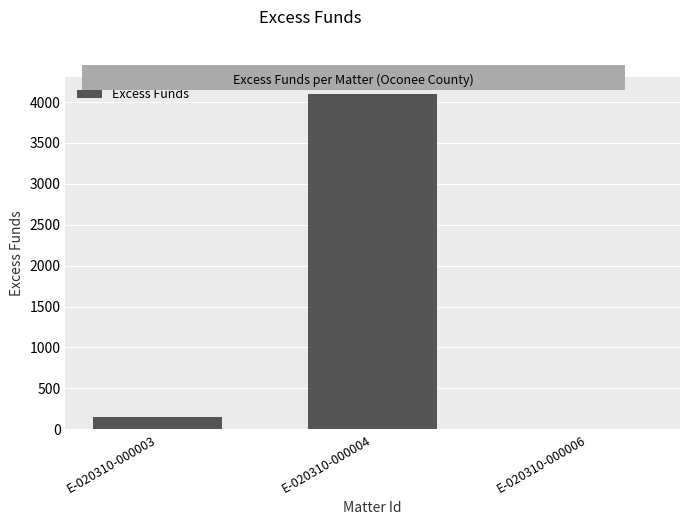

True or false: the data shows 153.6 at E-020310-000003.

True